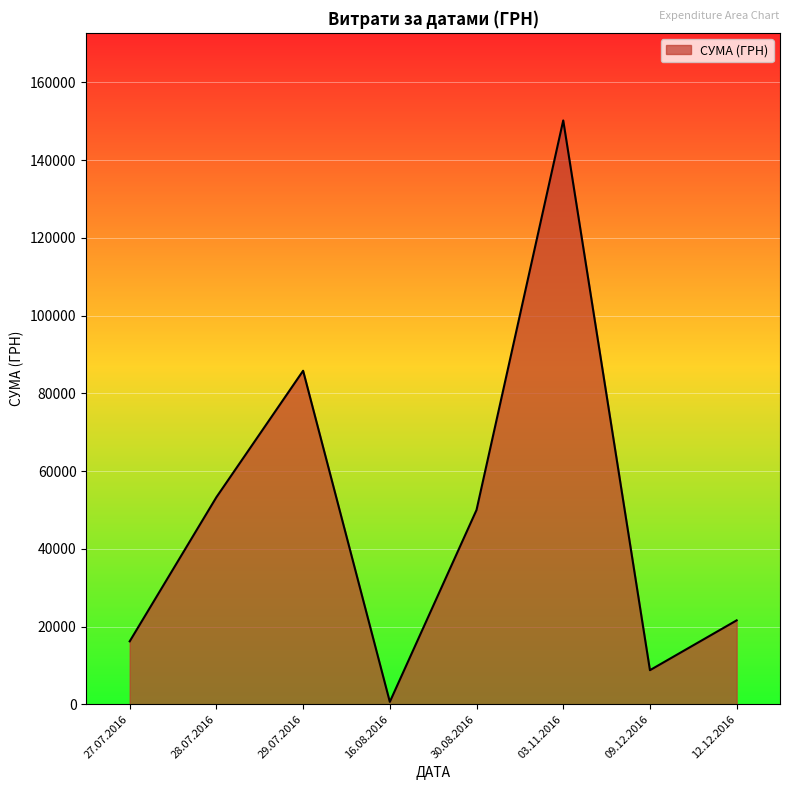

How many interior local peaks (higher than both neighbors) does the data have?

2